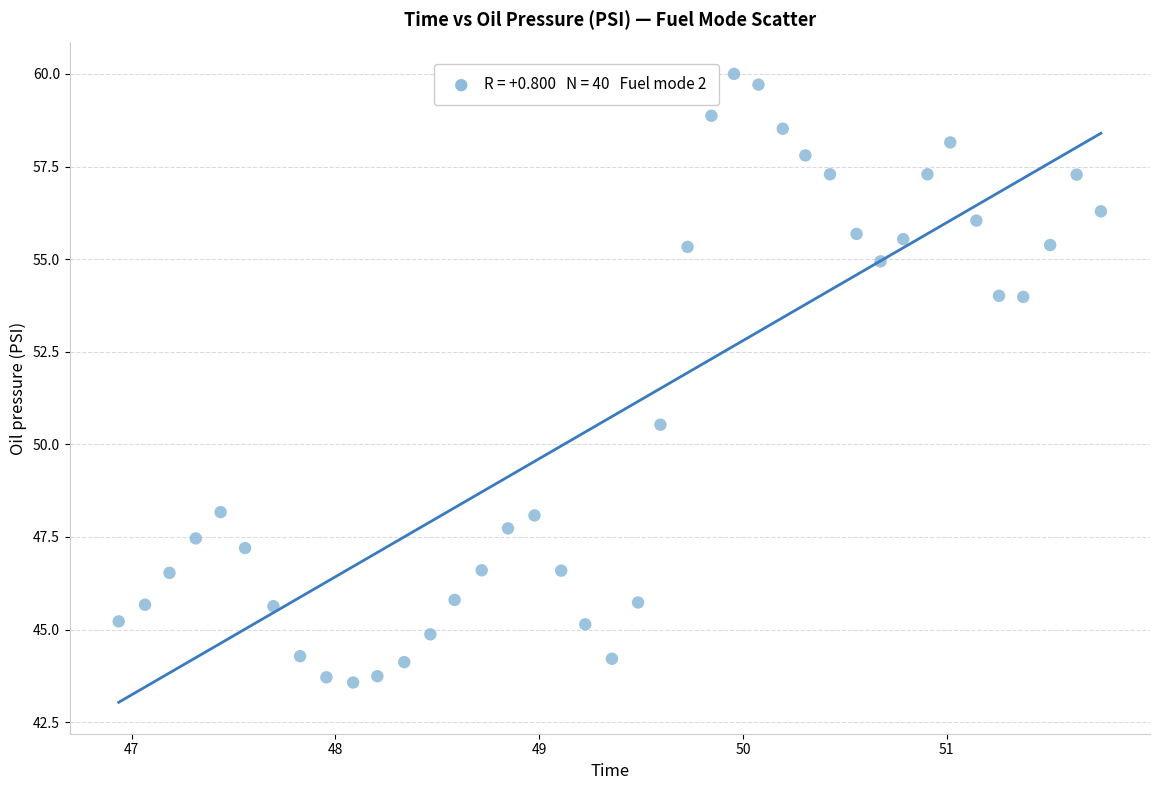

What Y value in the scatter plot is closest to 51?

50.5